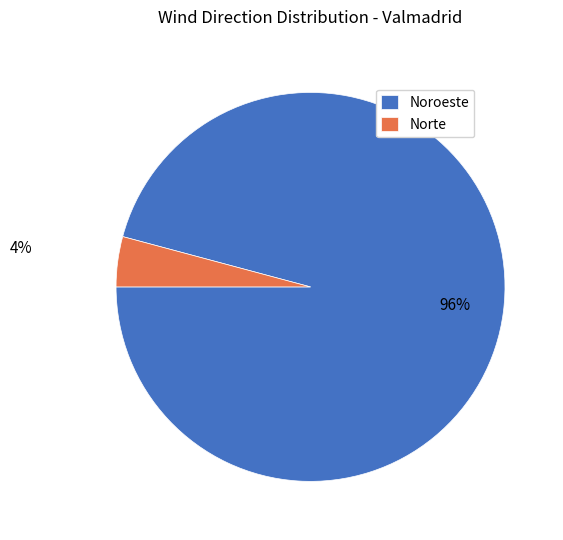

Is the sum of Noroeste and Norte greater than half?

Yes